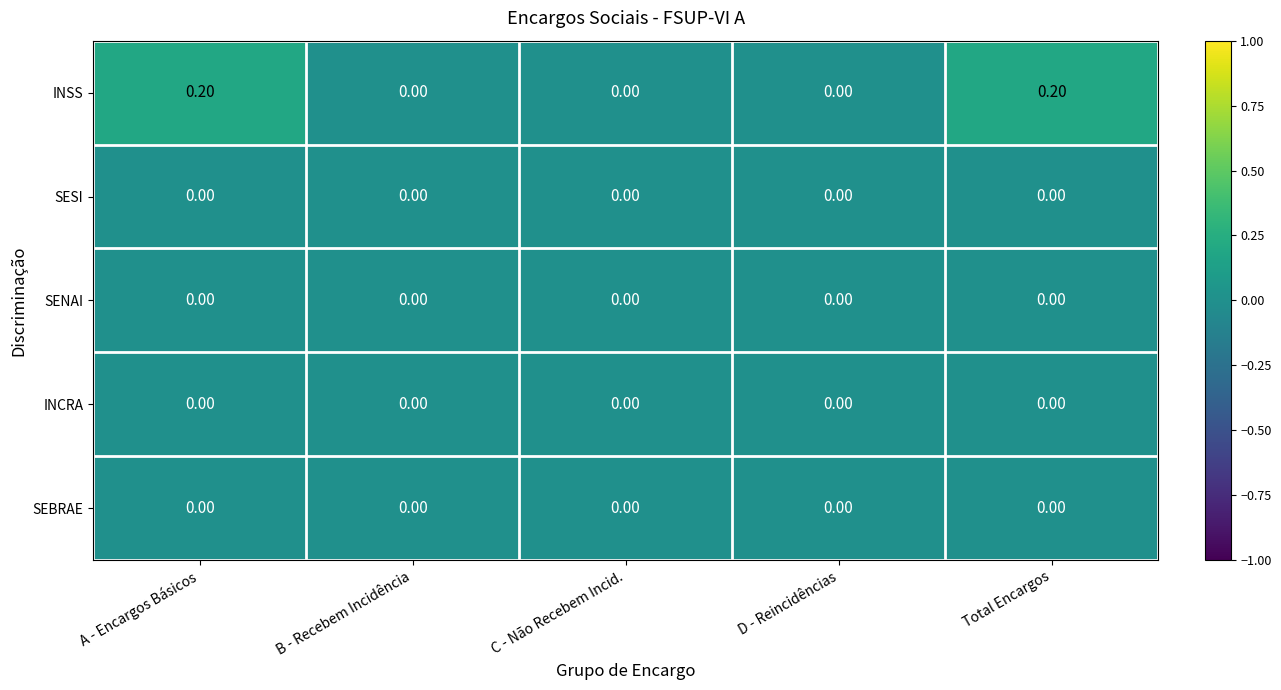

Which series has the largest total across all categories?

INSS